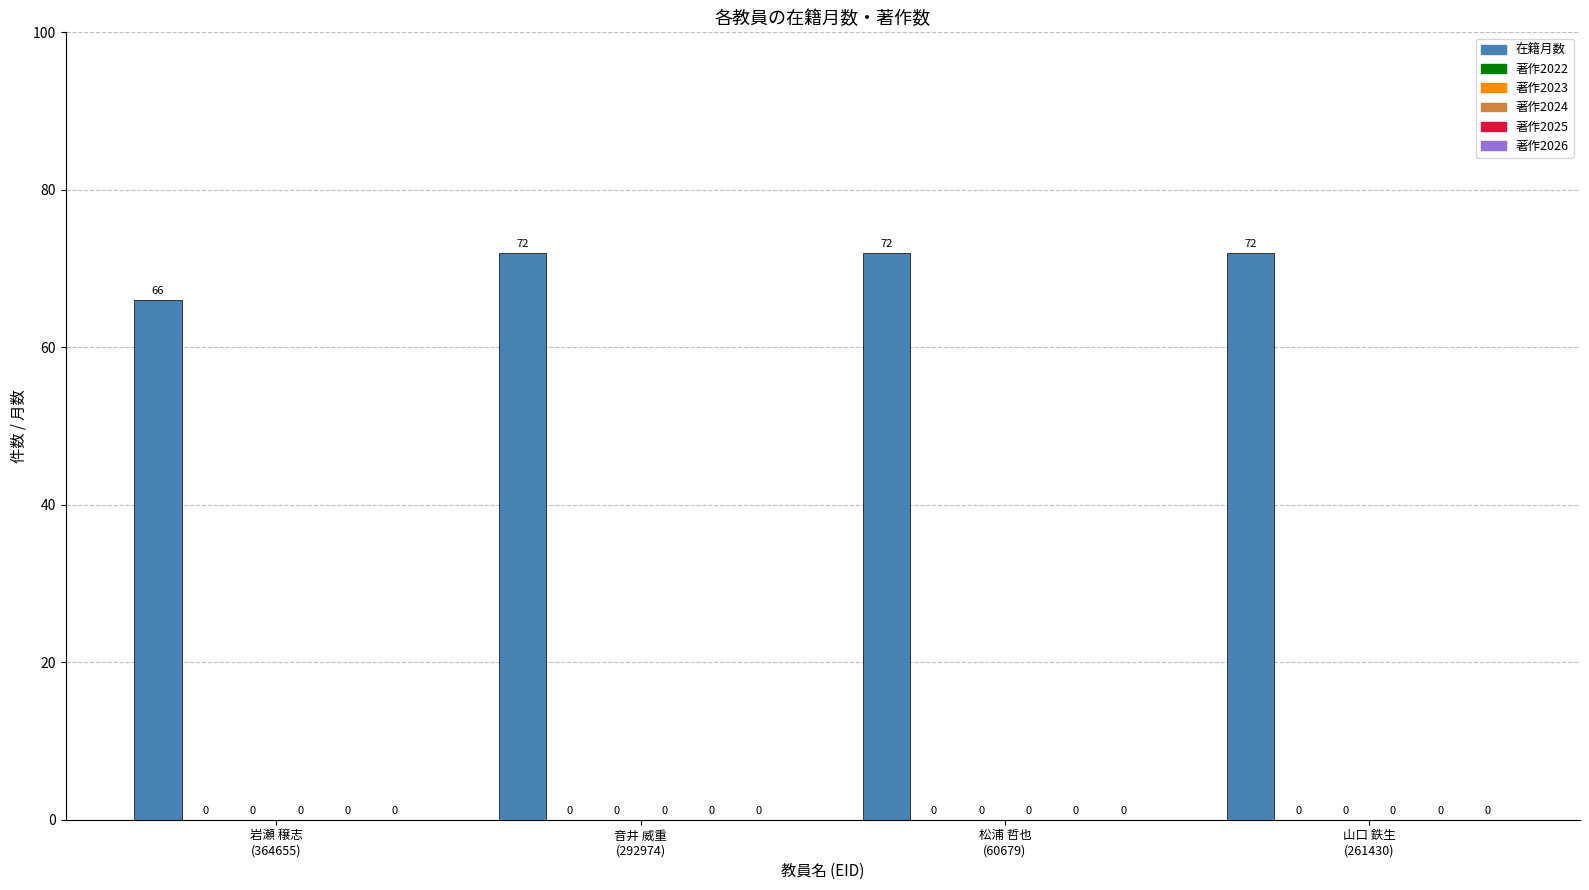

How many bars are there in total?

4